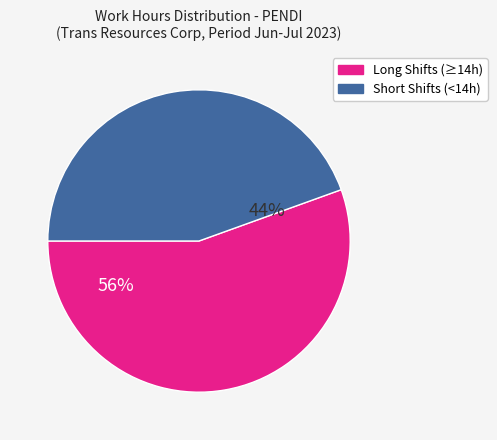

Count the number of slices in the pie.

2